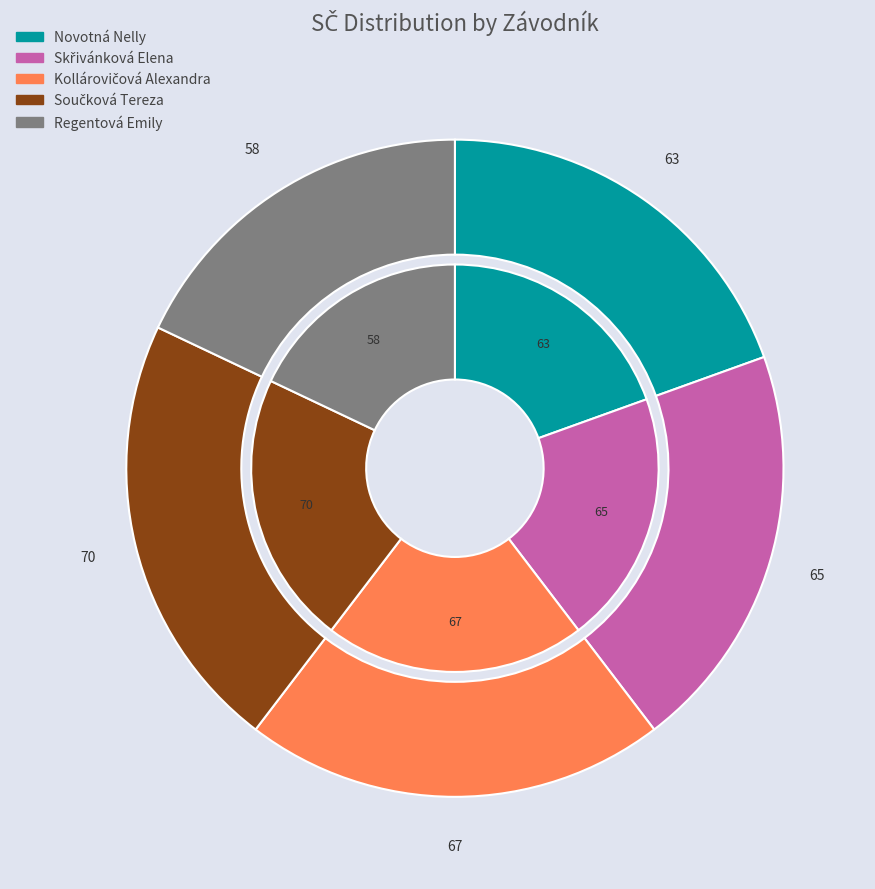

What percentage is NOT represented by Kollárovičová Alexandra?

79.3%